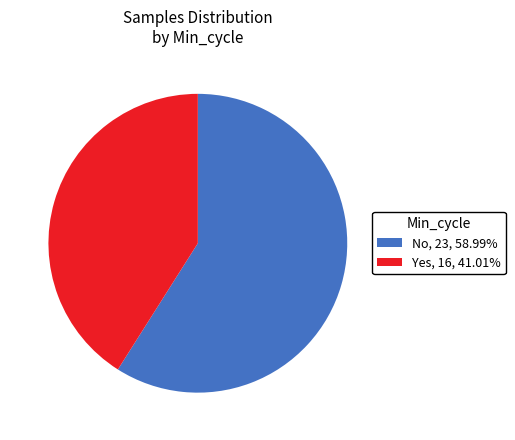

Which slice represents more than half of the pie?

No